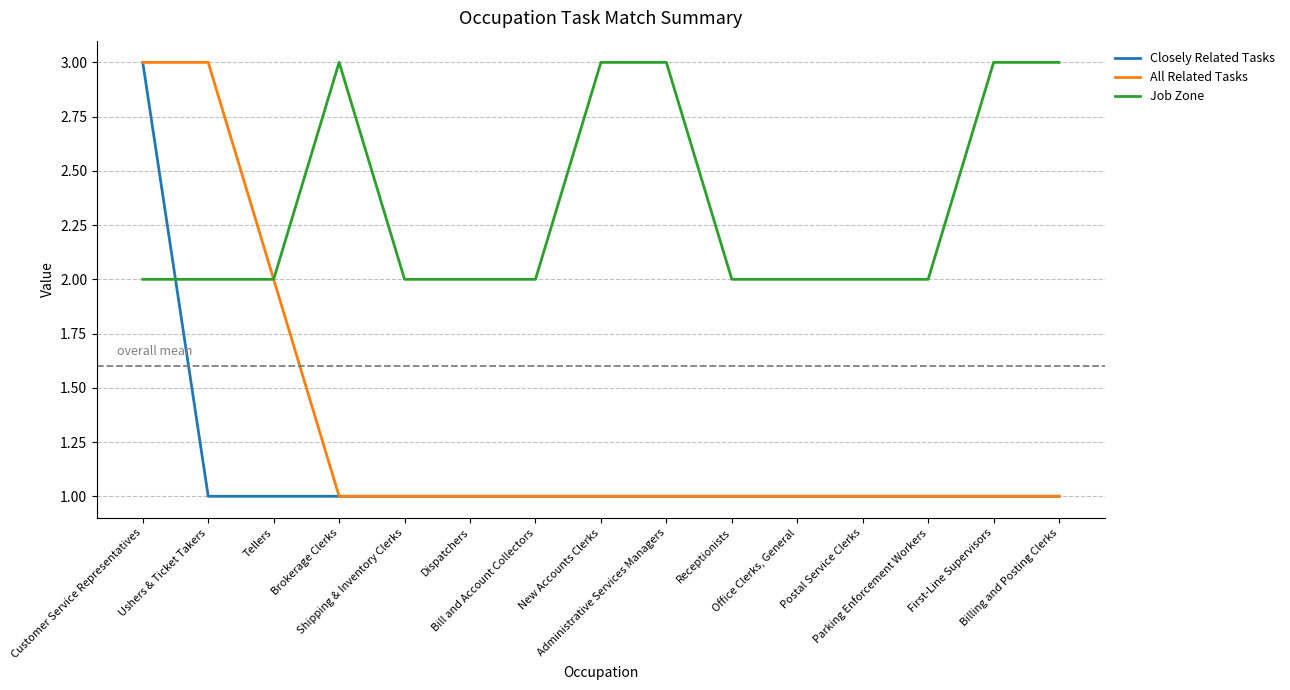

Which series has the largest total across all categories?

Job Zone